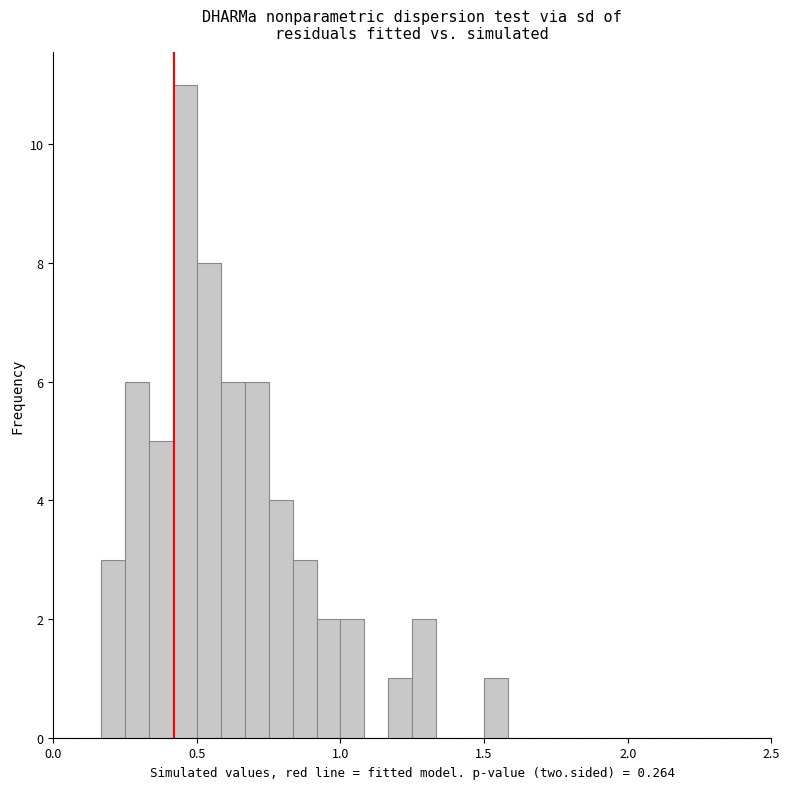

Read against the x-axis, roughly where is the centre of the tallest bar?

0.45